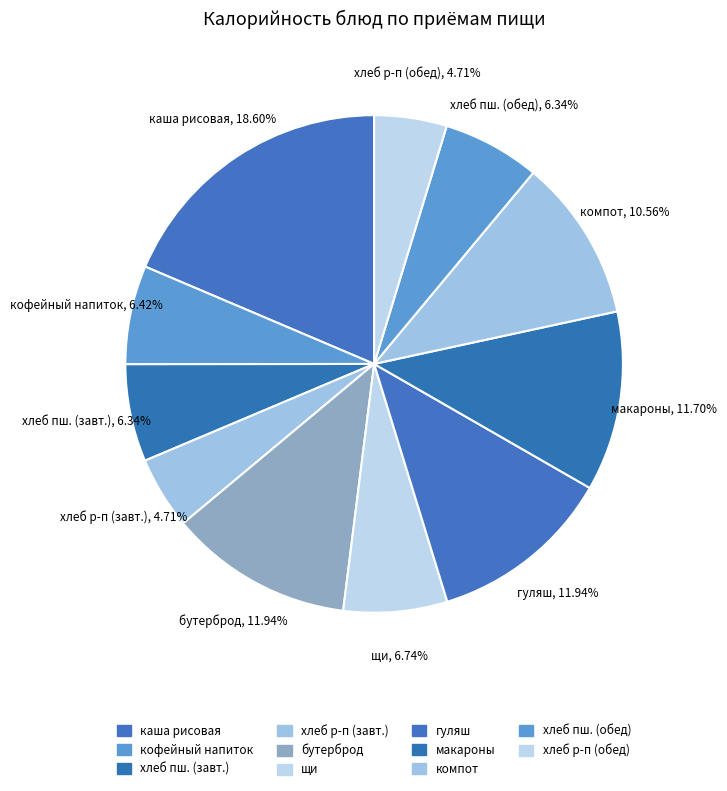

Combined, do бутерброд and хлеб пш. (завт.) account for over 50%?

No